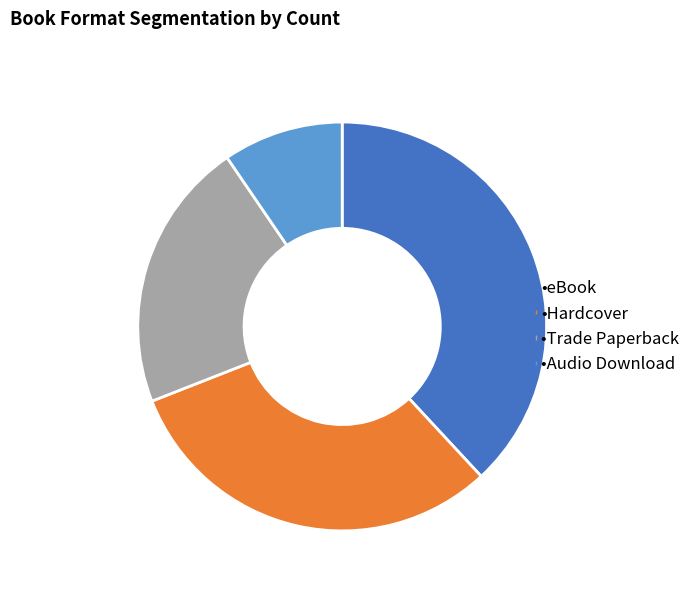

Is there a majority slice in this chart?

No